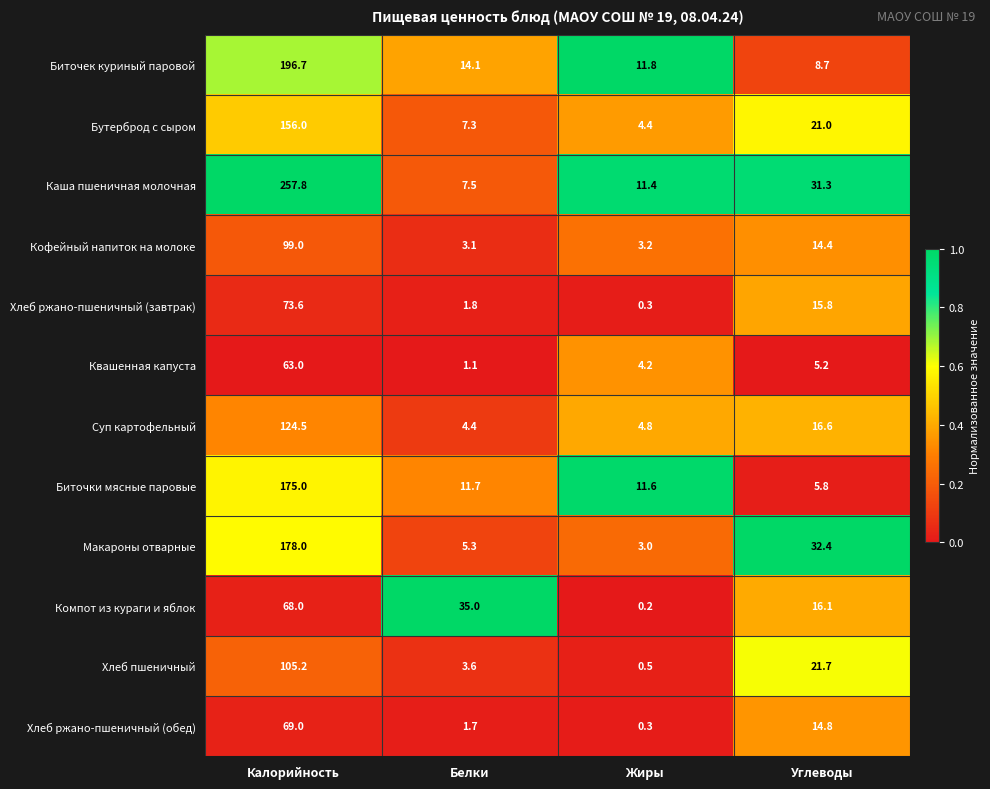

The value of Макароны отварные at Калорийность is 178.0. True or false?

True